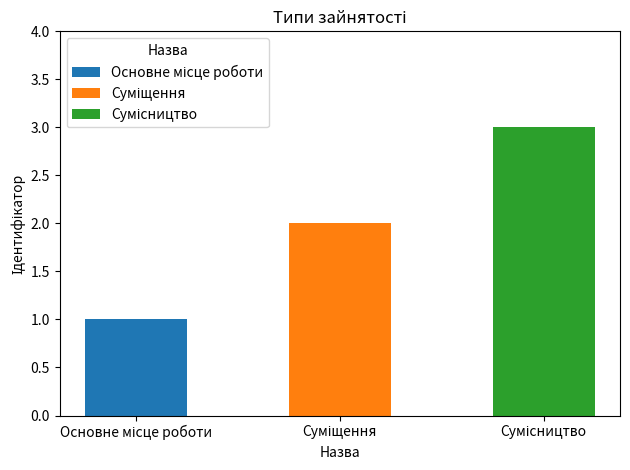

The value at Сумісництво is 3. True or false?

True